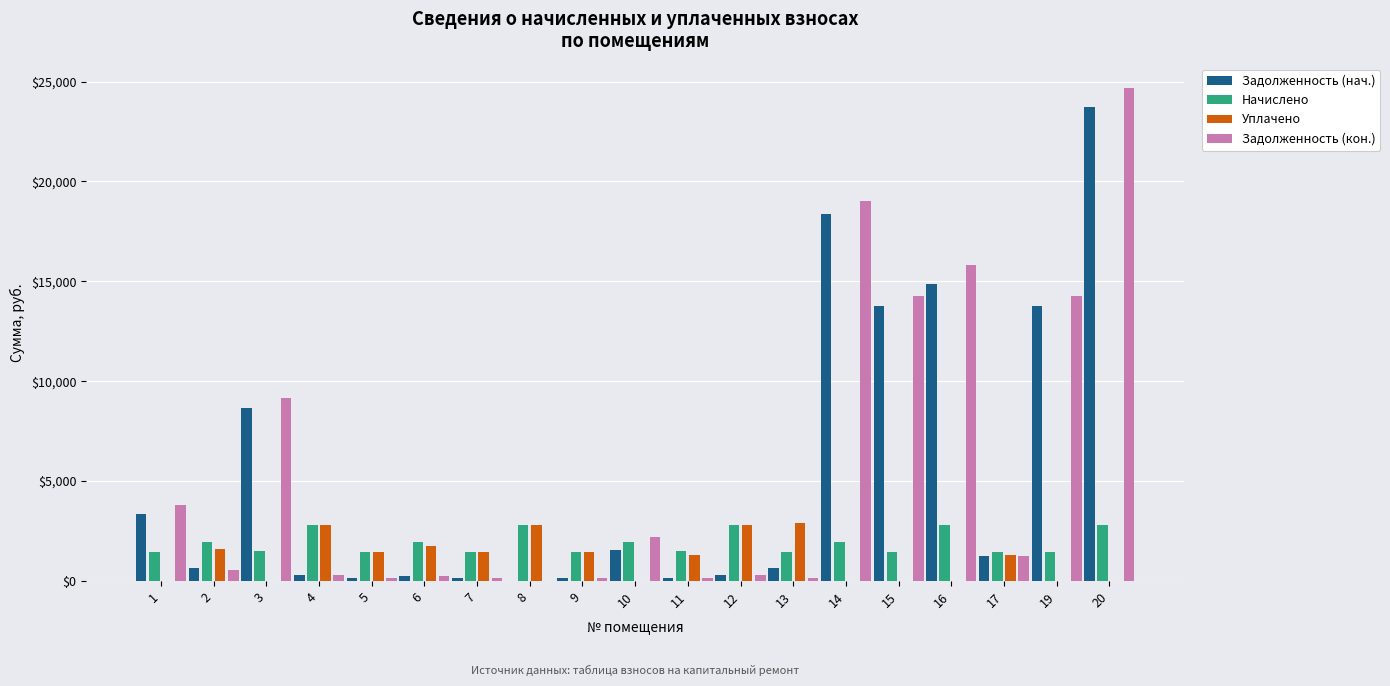

What is the maximum value shown in the chart?

24666.1